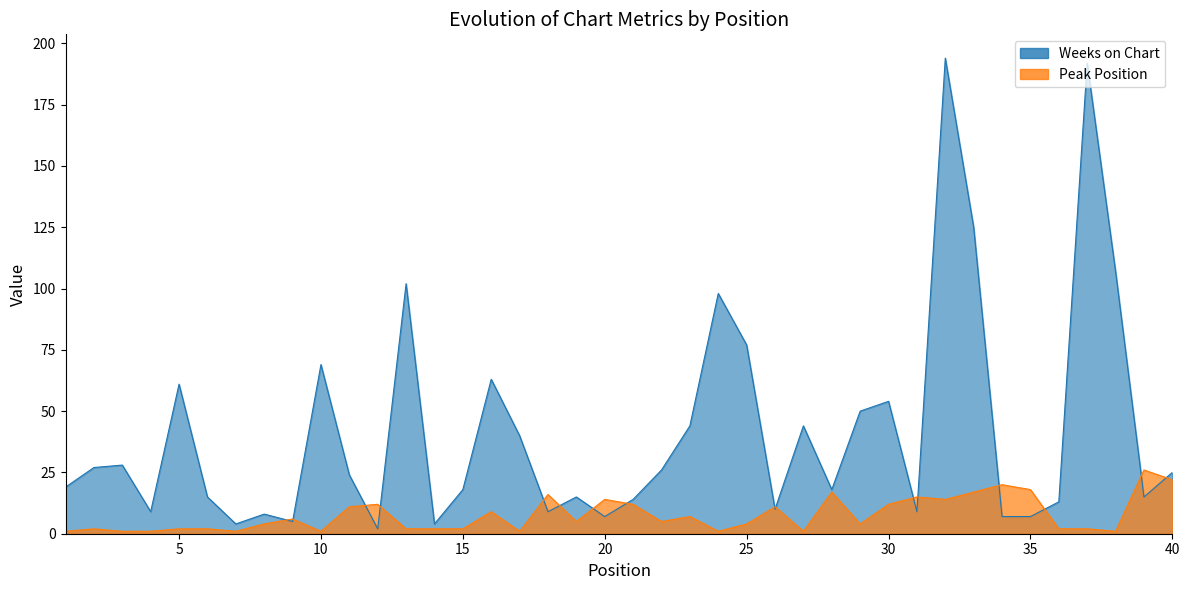

Reading left to right, extract all data points from this chart.

Weeks on Chart: 1=19	2=27	3=28	4=9	5=61	6=15	7=4	8=8	9=5	10=69	11=24	12=2	13=102	14=4	15=18	16=63	17=40	18=9	19=15	20=7	21=14	22=26	23=44	24=98	25=77	26=10	27=44	28=18	29=50	30=54	31=9	32=194	33=125	34=7	35=7	36=13	37=192	38=107	39=15	40=25
Peak Position: 1=1	2=2	3=1	4=1	5=2	6=2	7=1	8=4	9=6	10=1	11=11	12=12	13=2	14=2	15=2	16=9	17=1	18=16	19=5	20=14	21=12	22=5	23=7	24=1	25=4	26=11	27=1	28=17	29=4	30=12	31=15	32=14	33=17	34=20	35=18	36=2	37=2	38=1	39=26	40=22